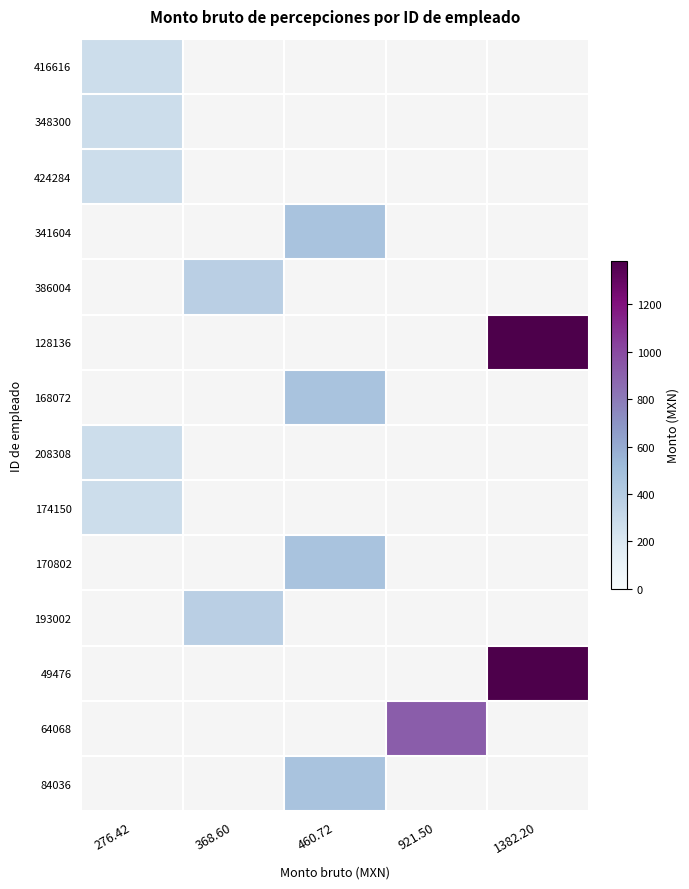

Reading left to right, extract all data points from this chart.

416616: 276.42=276.4	368.60=0.0	460.72=0.0	921.50=0.0	1382.20=0.0
348300: 276.42=276.4	368.60=0.0	460.72=0.0	921.50=0.0	1382.20=0.0
424284: 276.42=276.4	368.60=0.0	460.72=0.0	921.50=0.0	1382.20=0.0
341604: 276.42=0.0	368.60=0.0	460.72=460.7	921.50=0.0	1382.20=0.0
386004: 276.42=0.0	368.60=368.6	460.72=0.0	921.50=0.0	1382.20=0.0
128136: 276.42=0.0	368.60=0.0	460.72=0.0	921.50=0.0	1382.20=1382.2
168072: 276.42=0.0	368.60=0.0	460.72=460.7	921.50=0.0	1382.20=0.0
208308: 276.42=276.4	368.60=0.0	460.72=0.0	921.50=0.0	1382.20=0.0
174150: 276.42=276.4	368.60=0.0	460.72=0.0	921.50=0.0	1382.20=0.0
170802: 276.42=0.0	368.60=0.0	460.72=460.7	921.50=0.0	1382.20=0.0
193002: 276.42=0.0	368.60=368.6	460.72=0.0	921.50=0.0	1382.20=0.0
49476: 276.42=0.0	368.60=0.0	460.72=0.0	921.50=0.0	1382.20=1382.2
64068: 276.42=0.0	368.60=0.0	460.72=0.0	921.50=921.5	1382.20=0.0
84036: 276.42=0.0	368.60=0.0	460.72=460.7	921.50=0.0	1382.20=0.0